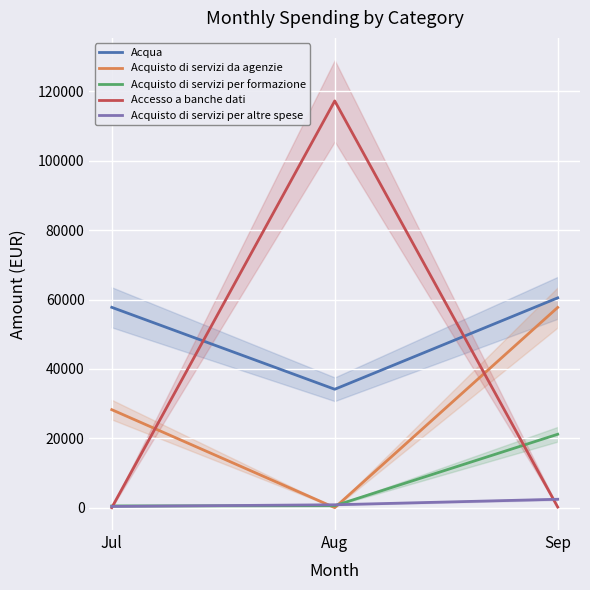

Is it true that Accesso a banche dati equals 117262.5 at Aug?

True